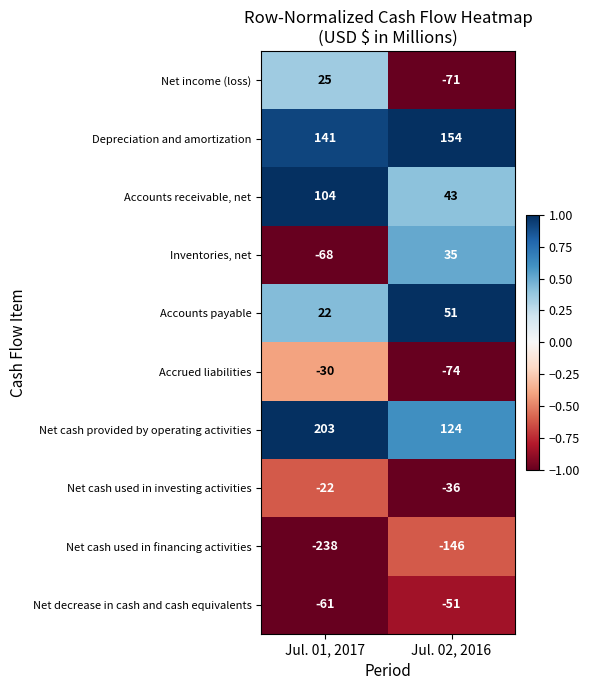

Reading left to right, list all the values displayed in this chart.

Net income (loss): Jul. 01, 2017=25	Jul. 02, 2016=-71
Depreciation and amortization: Jul. 01, 2017=141	Jul. 02, 2016=154
Accounts receivable, net: Jul. 01, 2017=104	Jul. 02, 2016=43
Inventories, net: Jul. 01, 2017=-68	Jul. 02, 2016=35
Accounts payable: Jul. 01, 2017=22	Jul. 02, 2016=51
Accrued liabilities: Jul. 01, 2017=-30	Jul. 02, 2016=-74
Net cash provided by operating activities: Jul. 01, 2017=203	Jul. 02, 2016=124
Net cash used in investing activities: Jul. 01, 2017=-22	Jul. 02, 2016=-36
Net cash used in financing activities: Jul. 01, 2017=-238	Jul. 02, 2016=-146
Net decrease in cash and cash equivalents: Jul. 01, 2017=-61	Jul. 02, 2016=-51